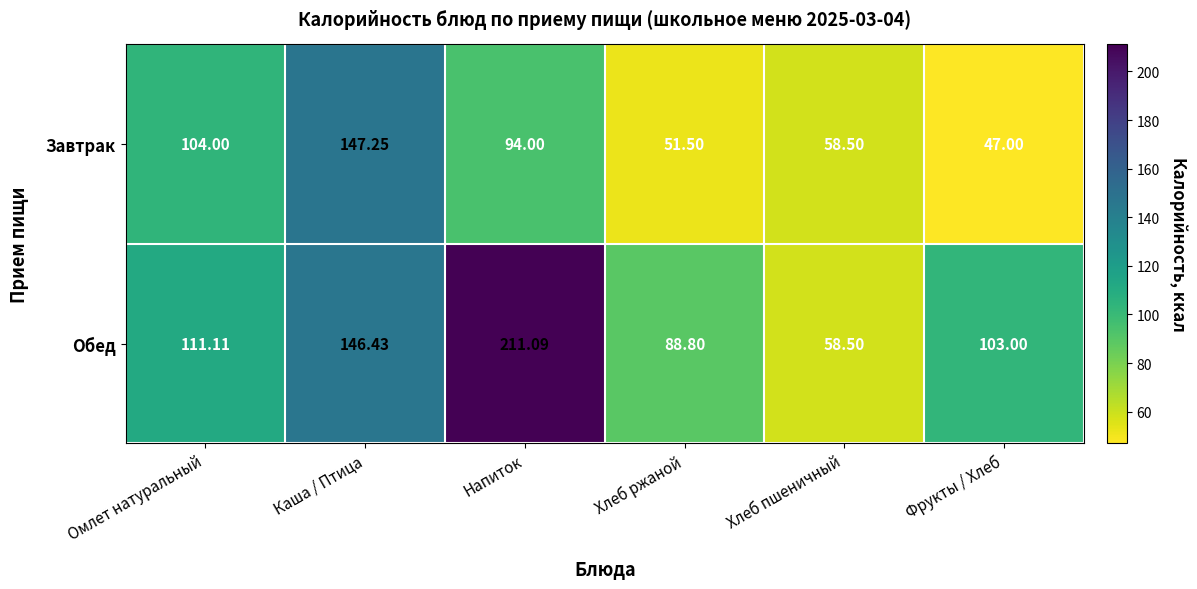

At which category does the chart reach its minimum across all series?

Фрукты / Хлеб